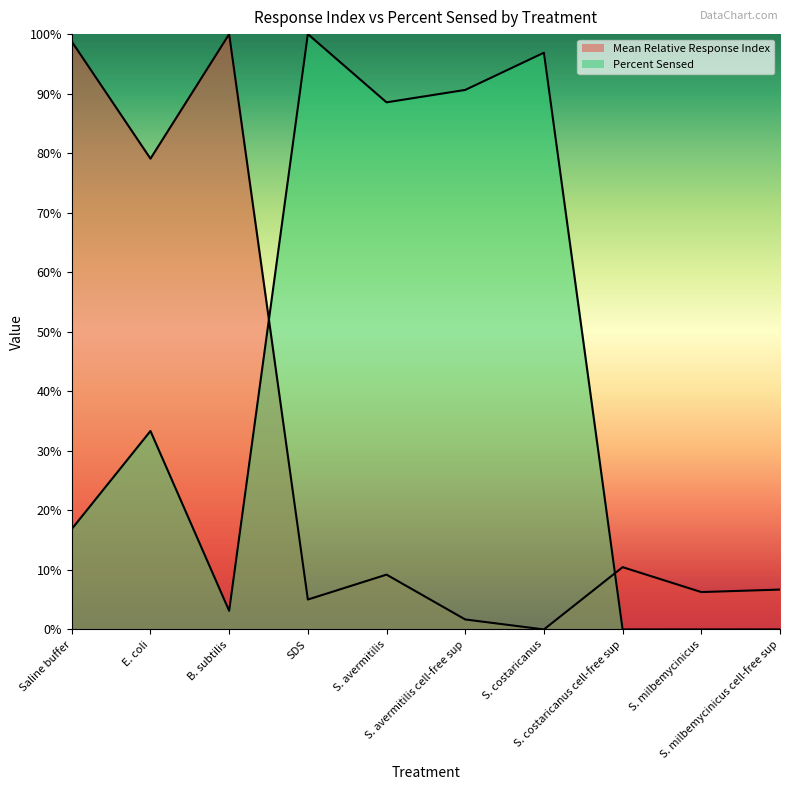

List the series in order of their overall mean, highest first.

Percent Sensed, Mean Relative Response Index